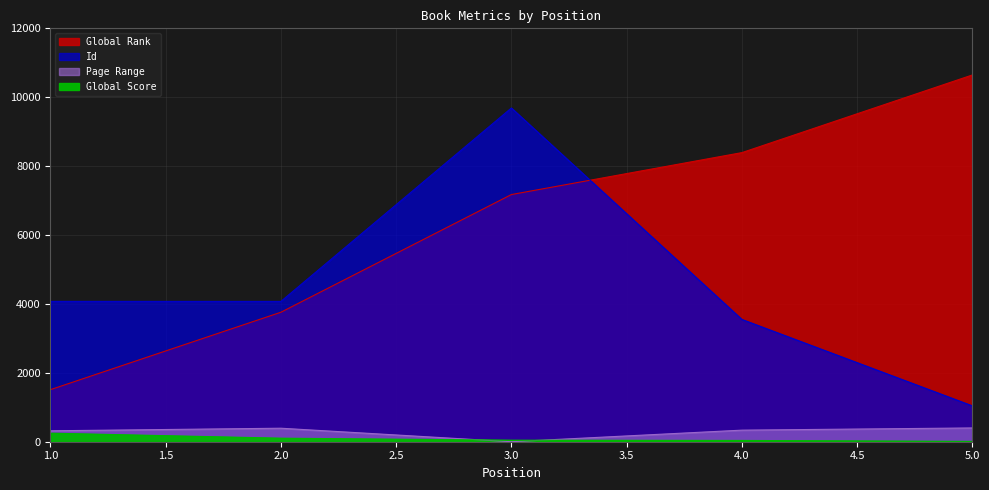

True or false: Id has more than 1 interior local peaks.

False